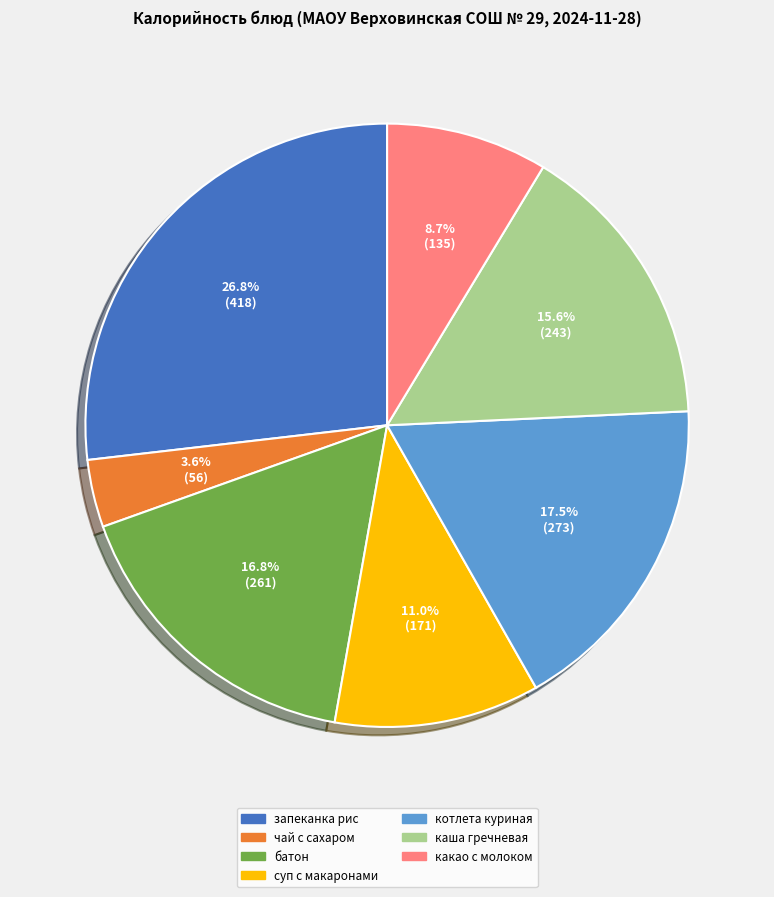

To the nearest percent, what is the average slice percentage?

14%